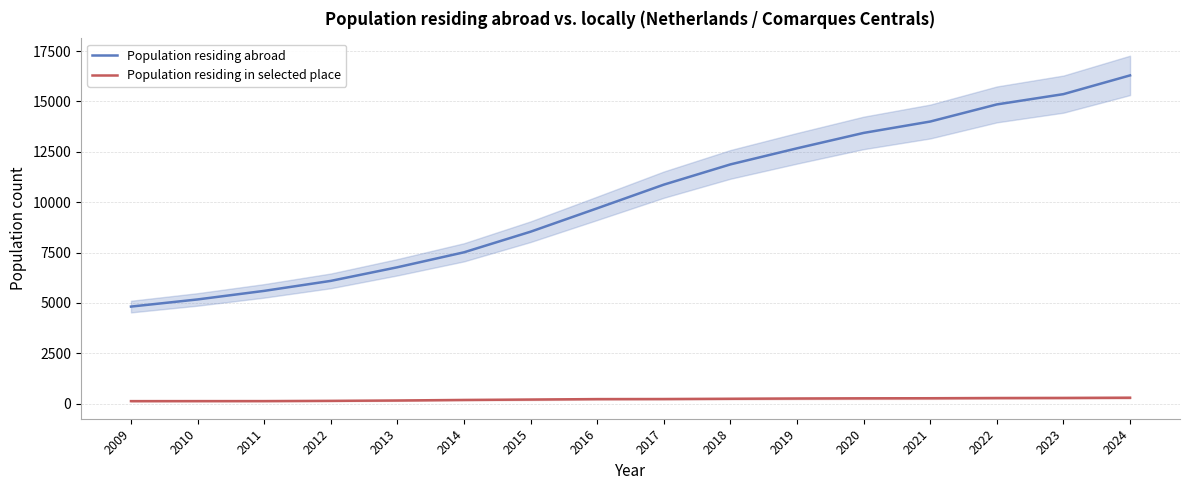

Reading left to right, what are all the values shown in this chart?

Population residing abroad: 2009=4820	2010=5175	2011=5600	2012=6096	2013=6772	2014=7514	2015=8537	2016=9698	2017=10872	2018=11877	2019=12675	2020=13439	2021=14004	2022=14853	2023=15364	2024=16294
Population residing in selected place: 2009=128	2010=129	2011=130	2012=142	2013=160	2014=187	2015=207	2016=229	2017=233	2018=246	2019=259	2020=268	2021=272	2022=283	2023=288	2024=298